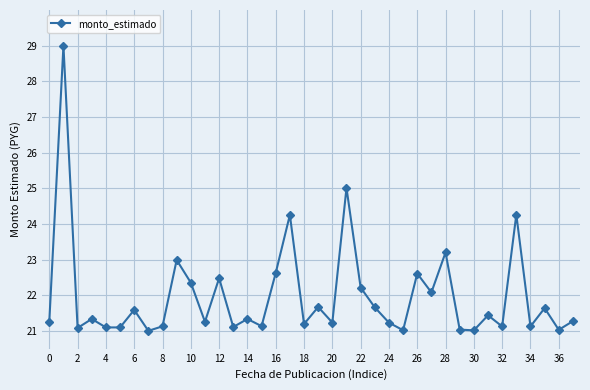

What is the average value?

22.0